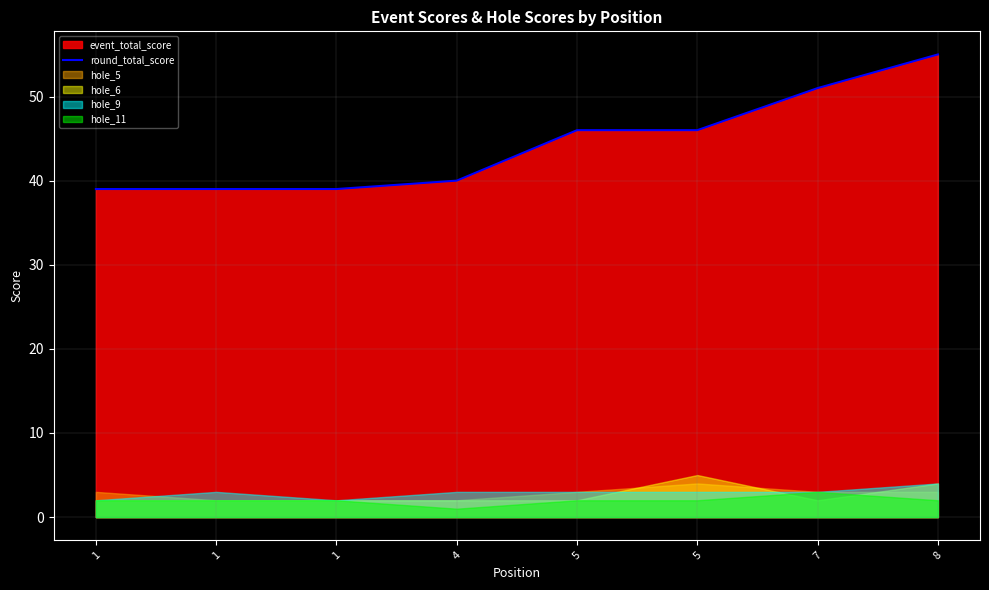

What is the difference between the values at 1 and 8?

16